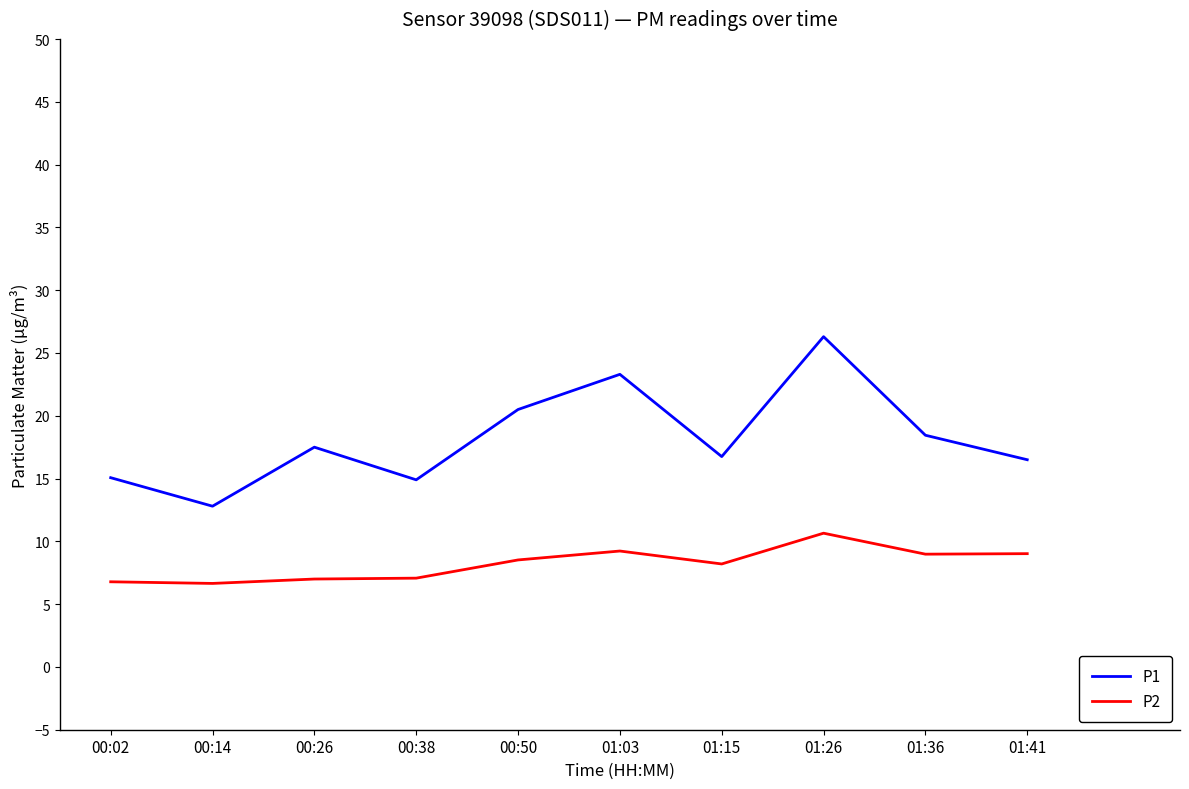

In P2, how many points are lower than both neighbors (excluding endpoints)?

3